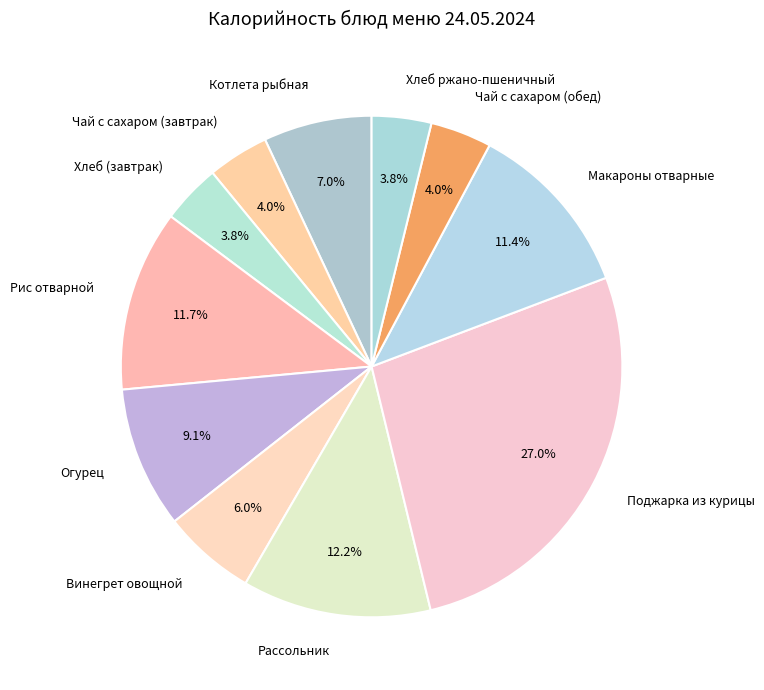

Count the number of slices in the pie.

11